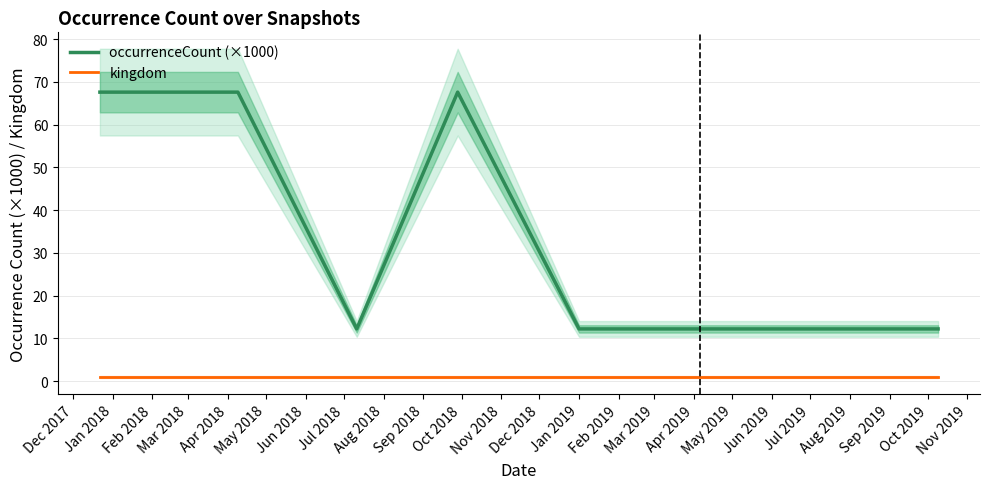

True or false: occurrenceCount (×1000) and kingdom intersect in this chart.

False